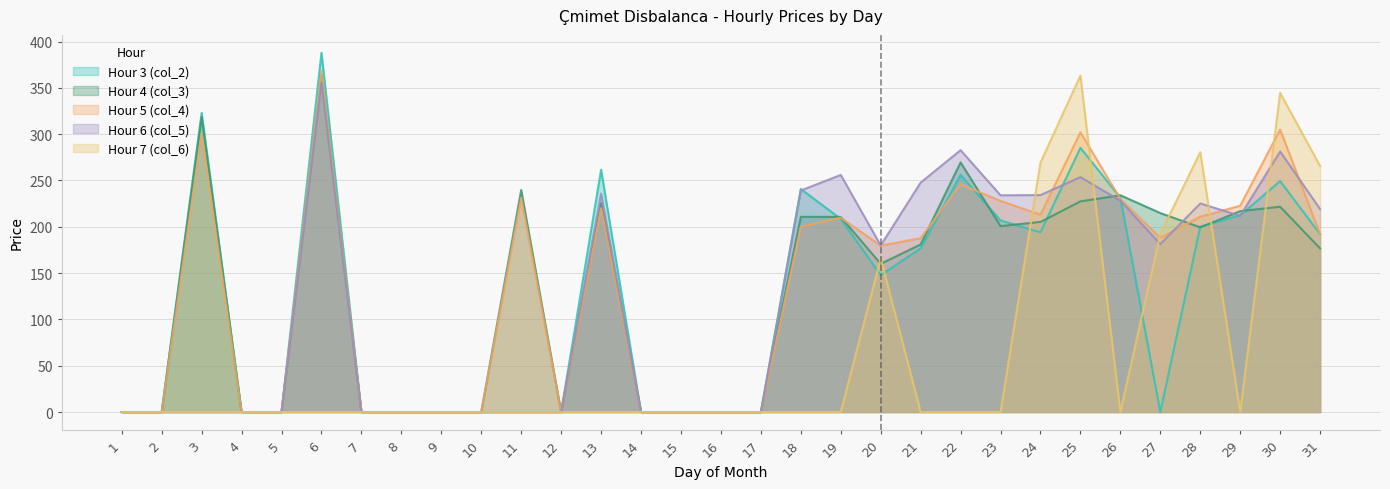

Does the chart display data point markers on the line(s)?

No